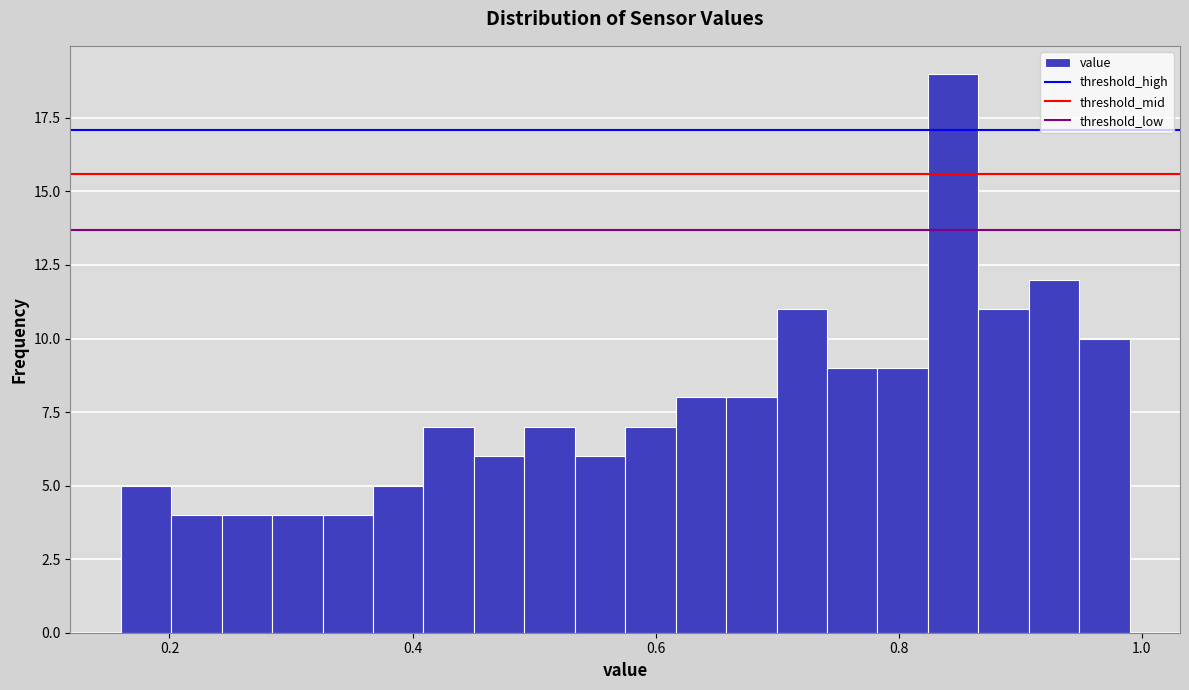

Read against the x-axis, roughly where is the centre of the tallest bar?

0.84